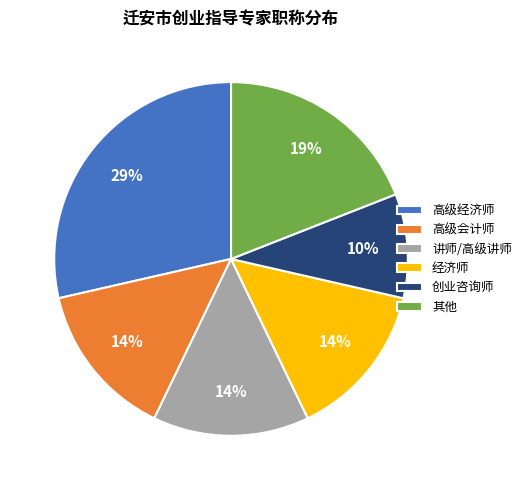

What percentage is the 经济师 slice, to the nearest percent?

14%